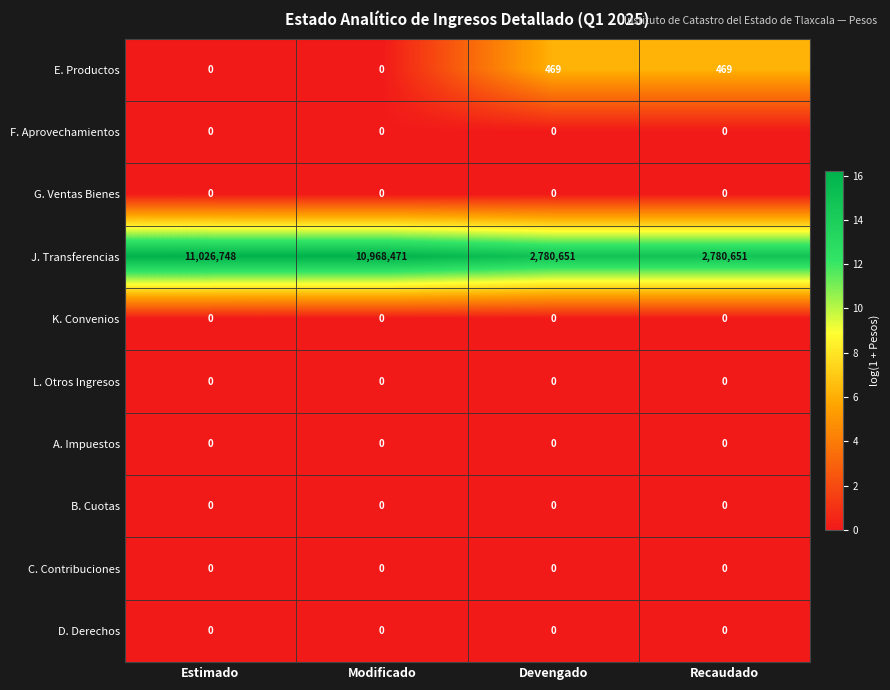

Count the number of data series in this chart.

10